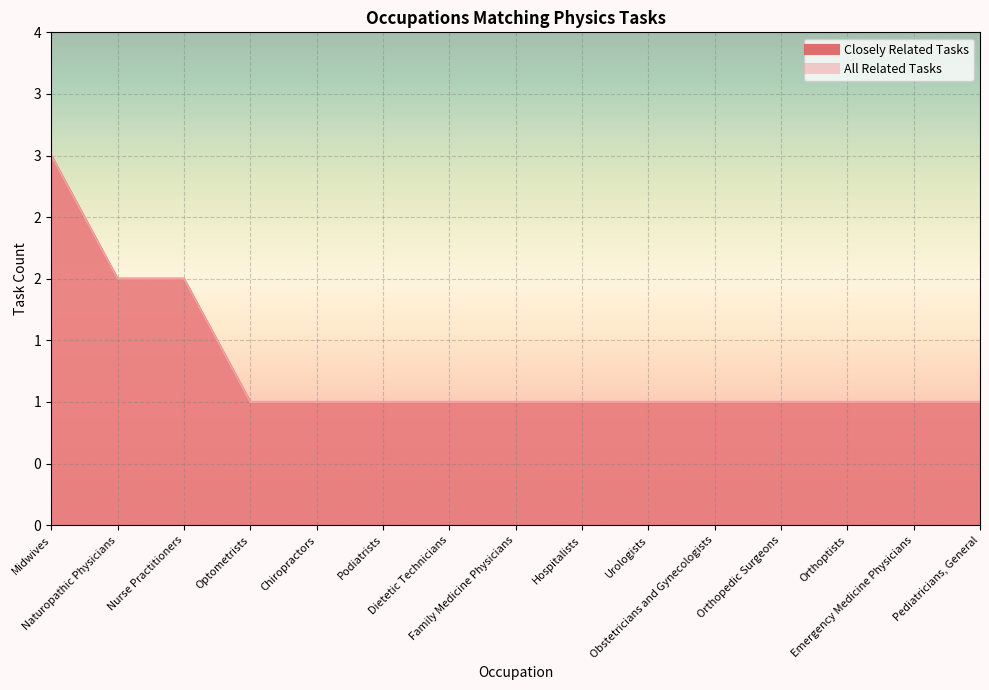

What is the value of the Closely Related Tasks point at the 1st from the left?

3